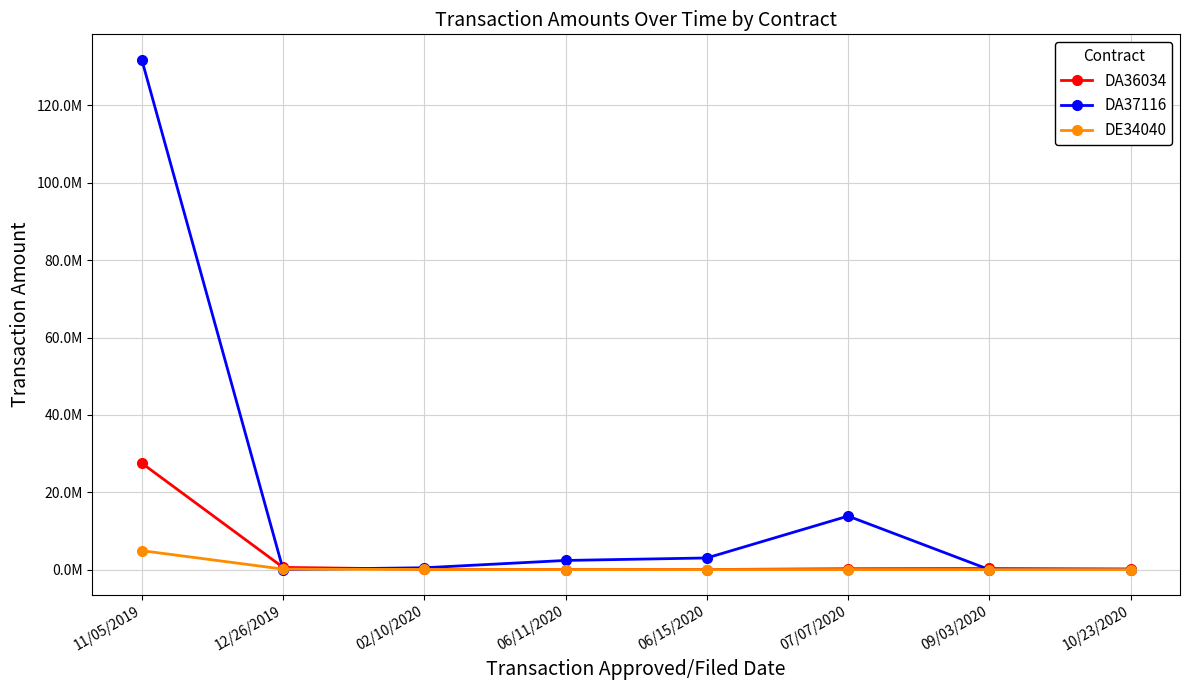

What are all the series names shown in the legend?

DA36034, DA37116, DE34040